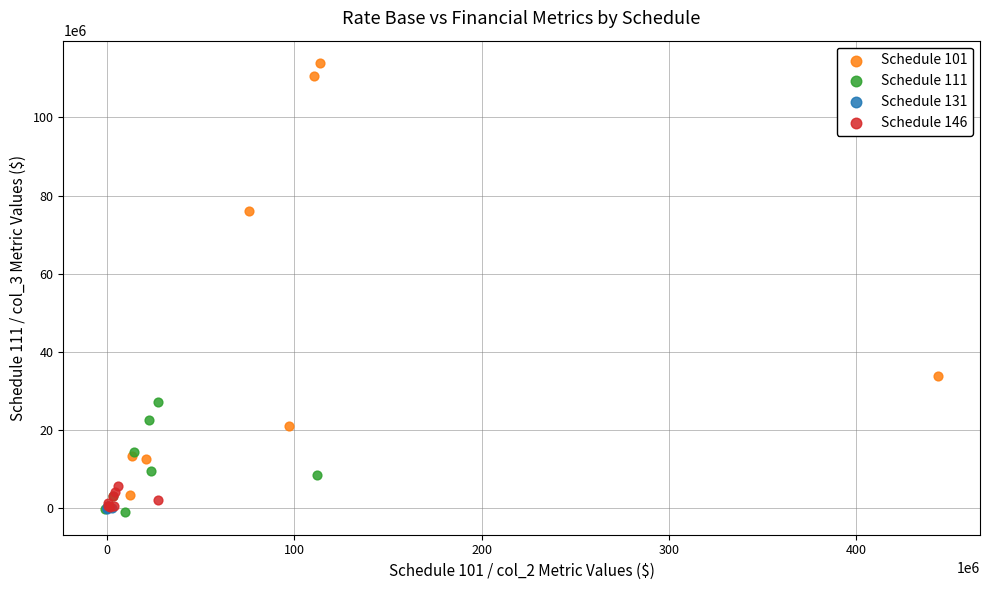

Which series reaches the maximum Y coordinate?

Schedule 101